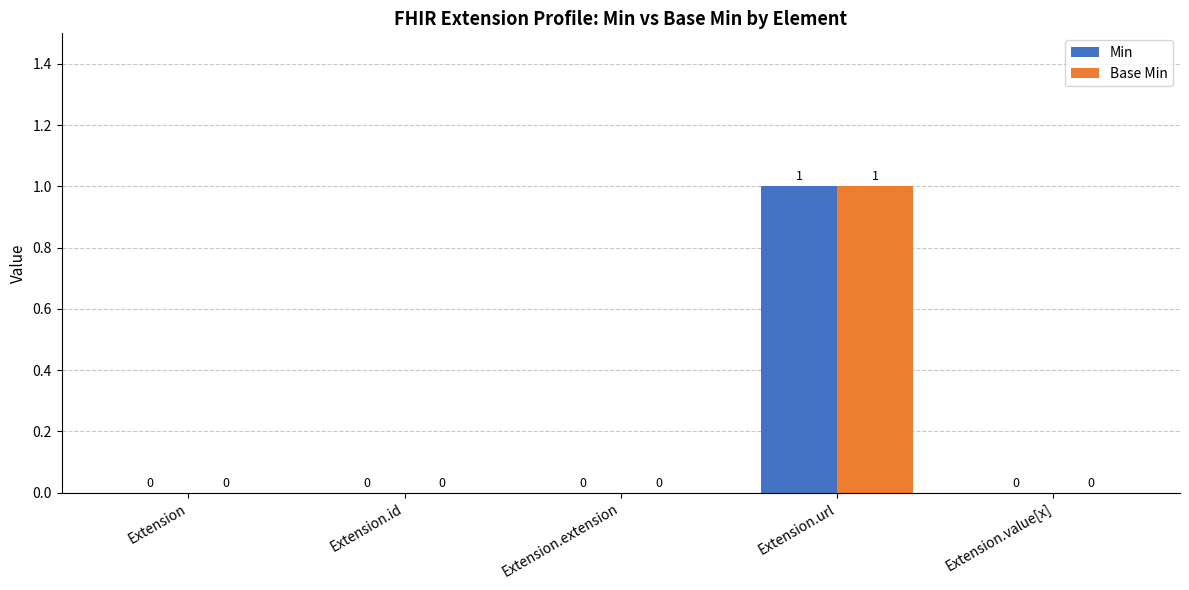

Are the bars horizontal?

No